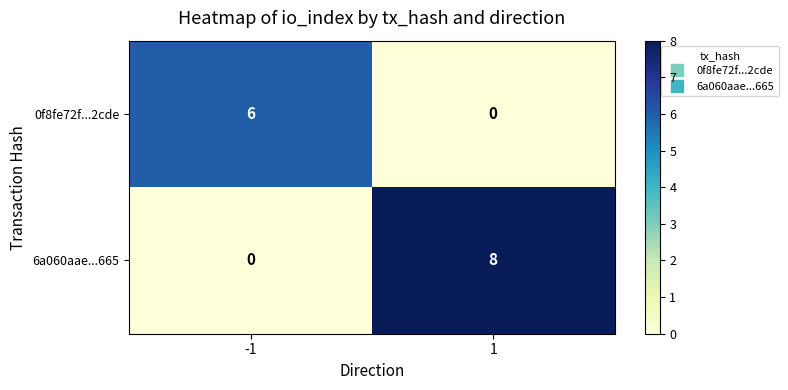

Reading left to right, list all the values displayed in this chart.

0f8fe72f...2cde: -1=6	1=0
6a060aae...665: -1=0	1=8